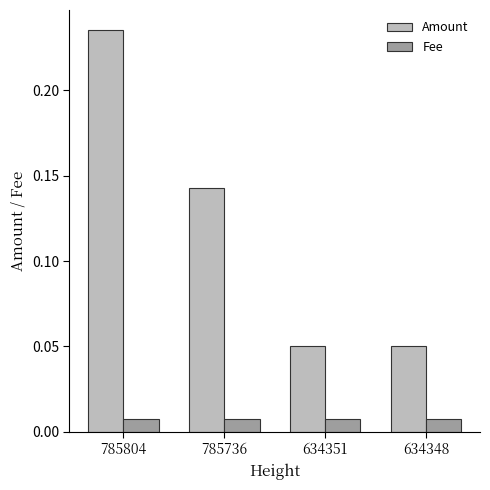

Rank the series by their average value, from lowest to highest.

Fee, Amount